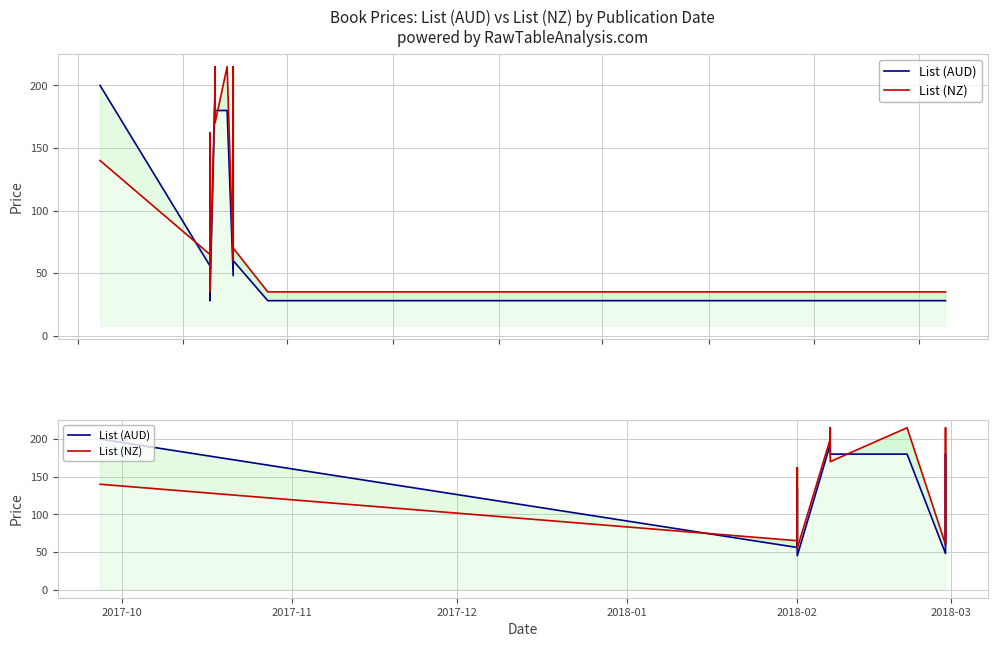

How many interior local valleys does the List (NZ) series have?

4